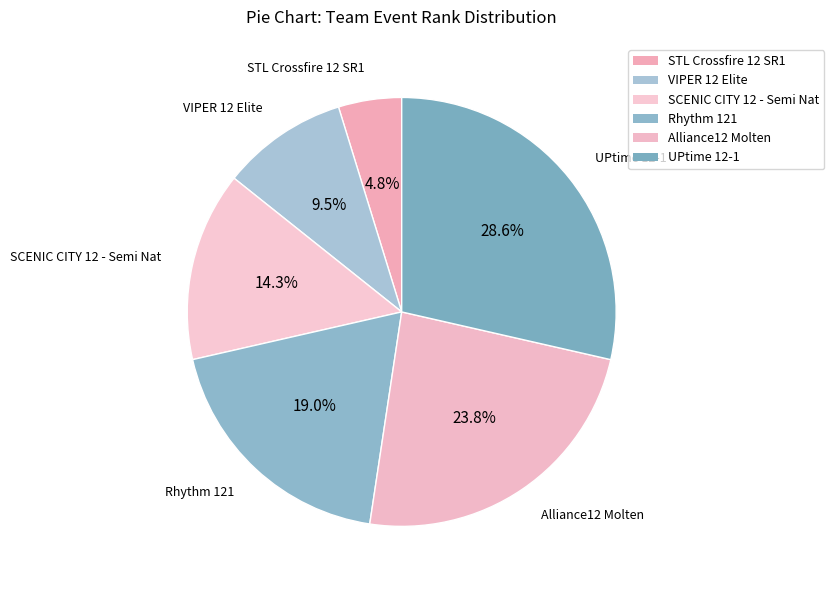

True or false: Alliance12 Molten accounts for 39% of the total.

False